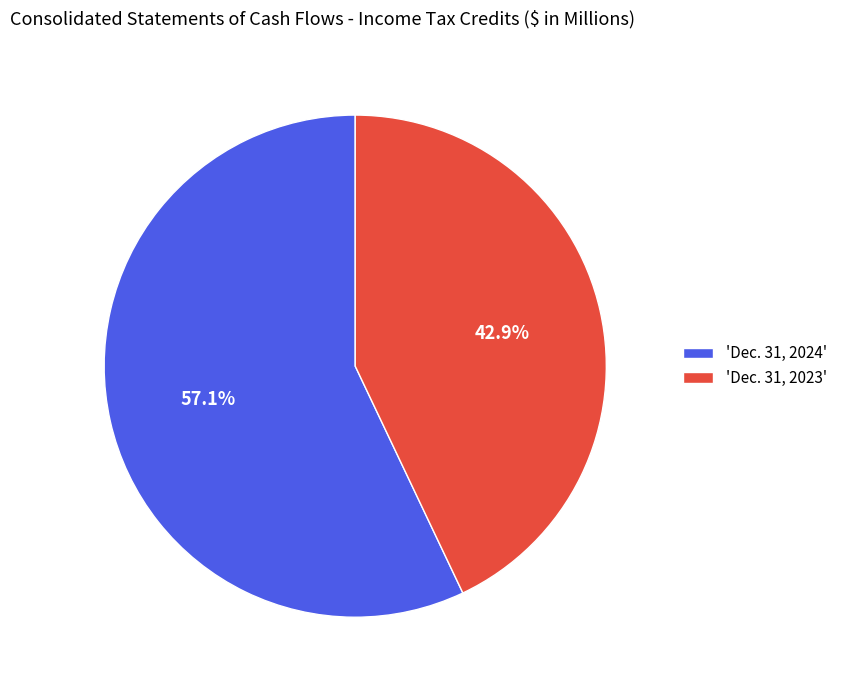

Which category has the biggest portion of the pie?

'Dec. 31, 2024'